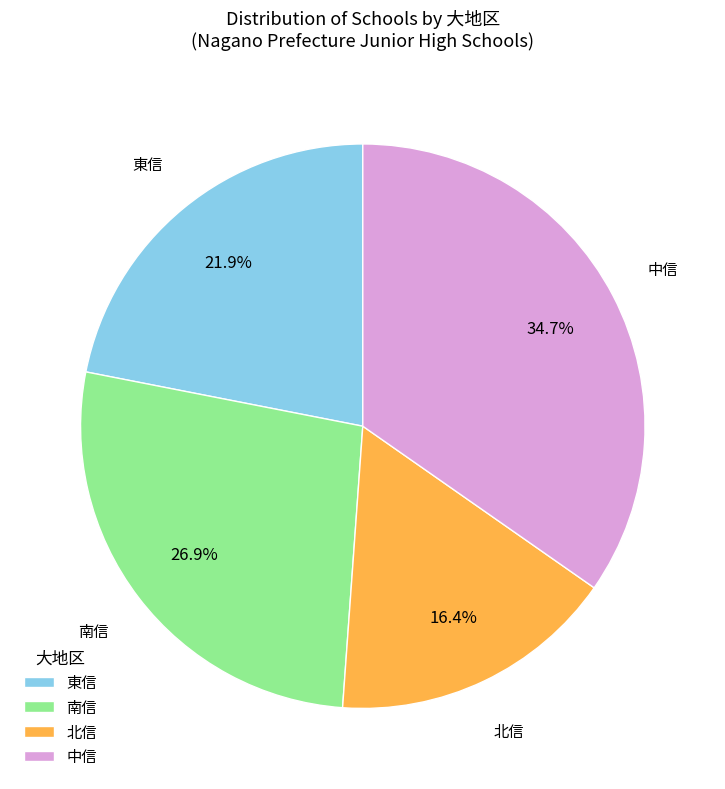

Is there any slice that represents more than half of the pie?

No